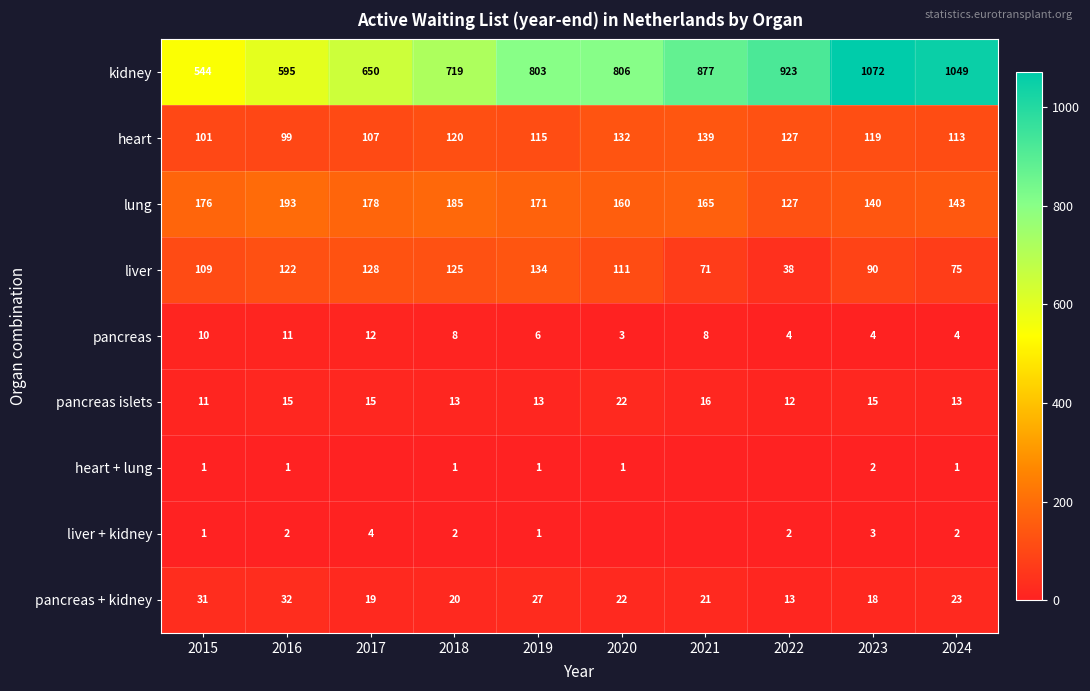

What is the difference between the pancreas + kidney values at 2021 and 2015?

10